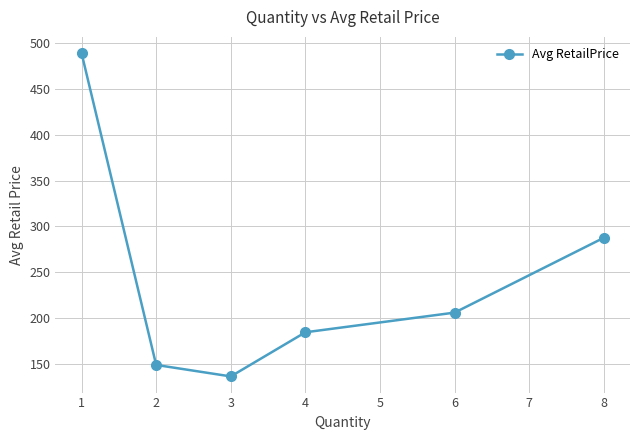

Is it true that the value at 1 is 489.0?

True